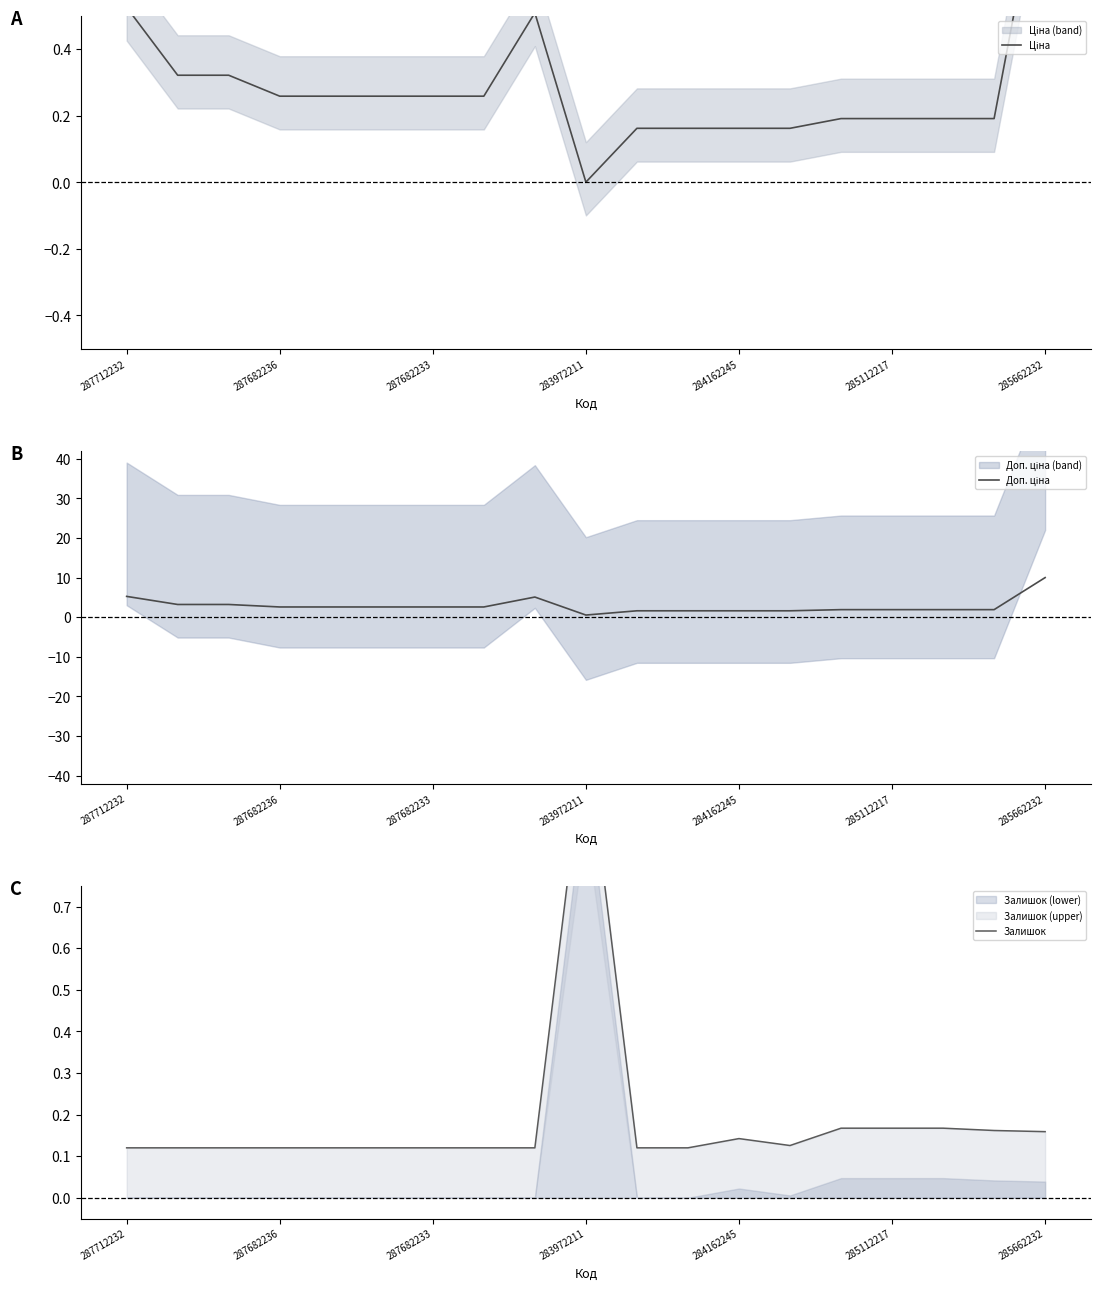

True or false: Доп. ціна and Залишок cross at least once.

True